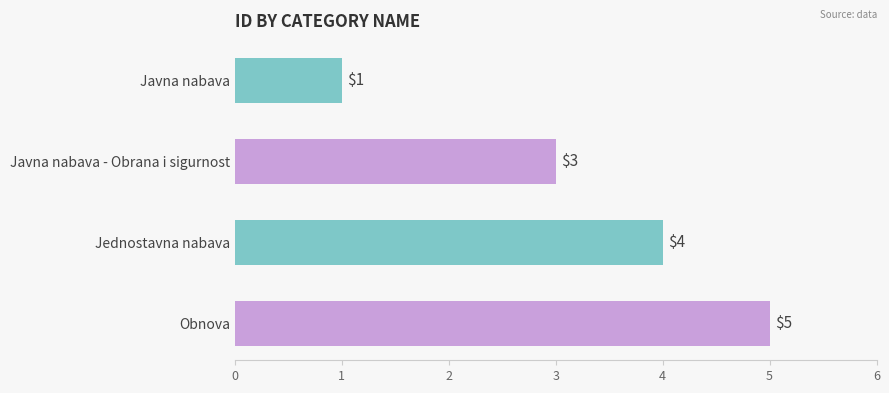

What is the difference between the maximum and second lowest values?

2